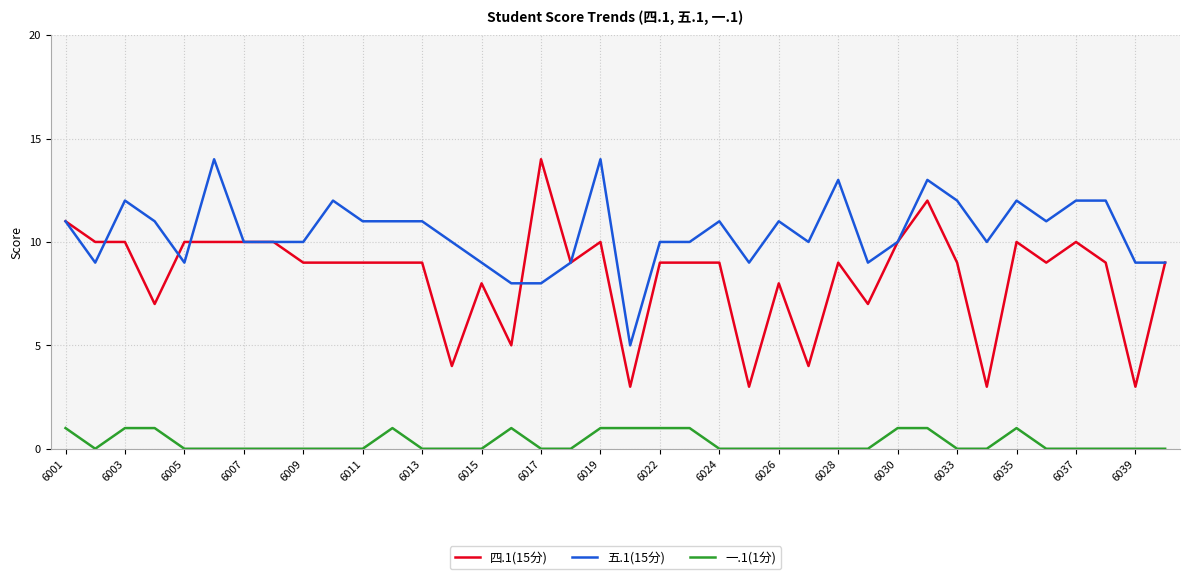

Rank the series by their average value, from highest to lowest.

五.1(15分), 四.1(15分), 一.1(1分)